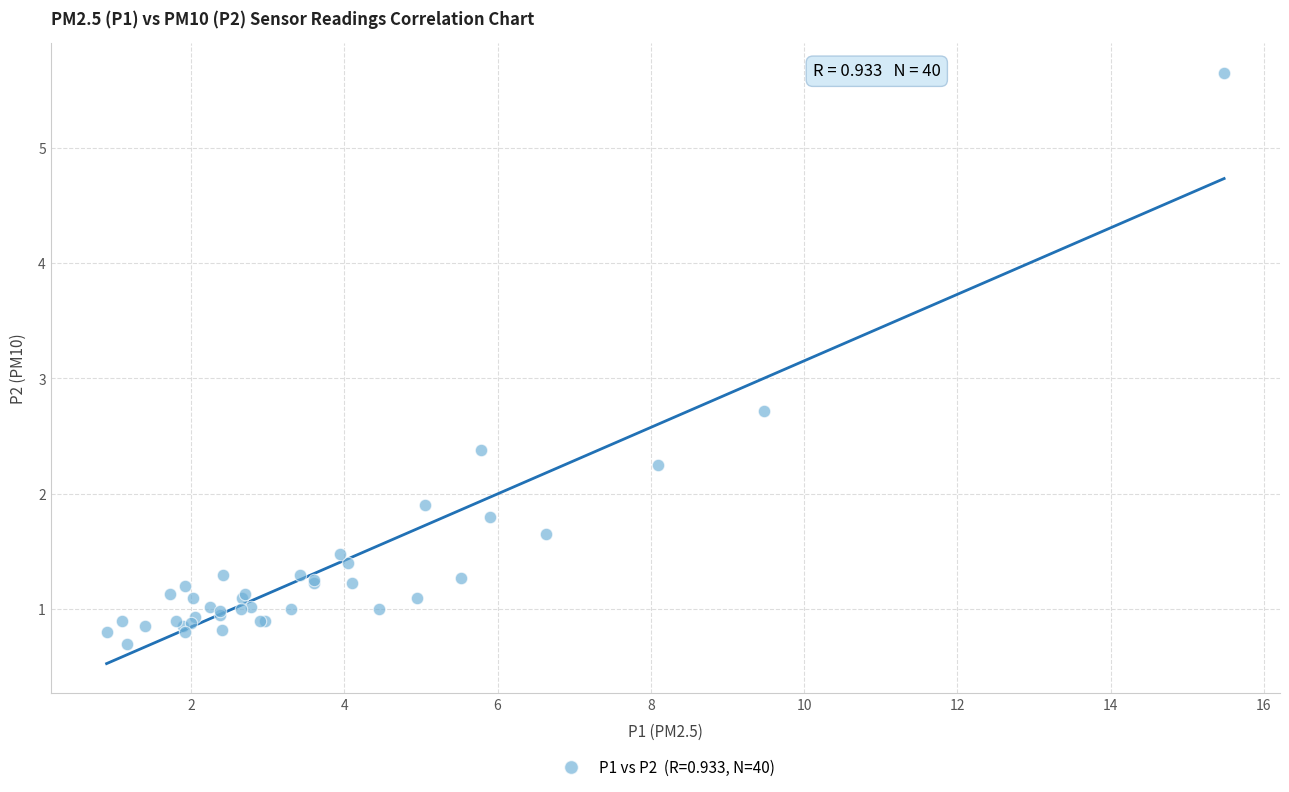

What Y value in the scatter plot is closest to 3?

2.7